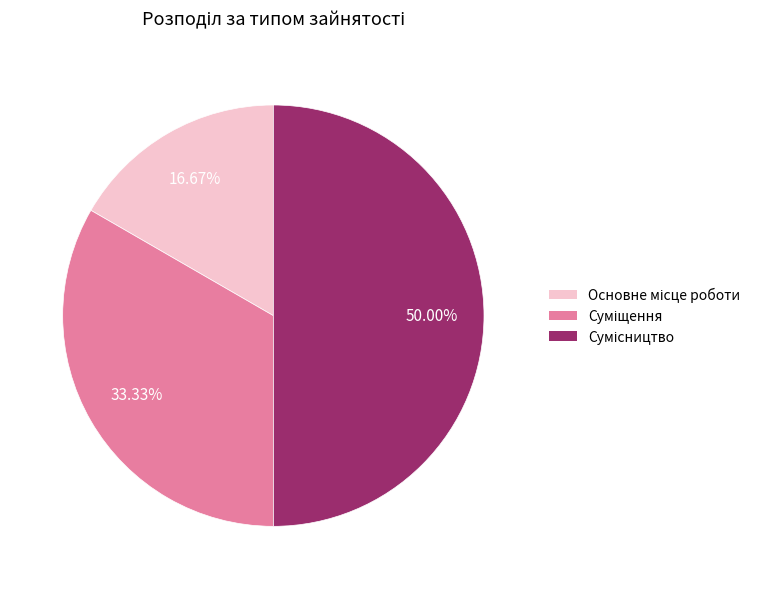

What is the smallest slice in the pie chart?

Основне місце роботи